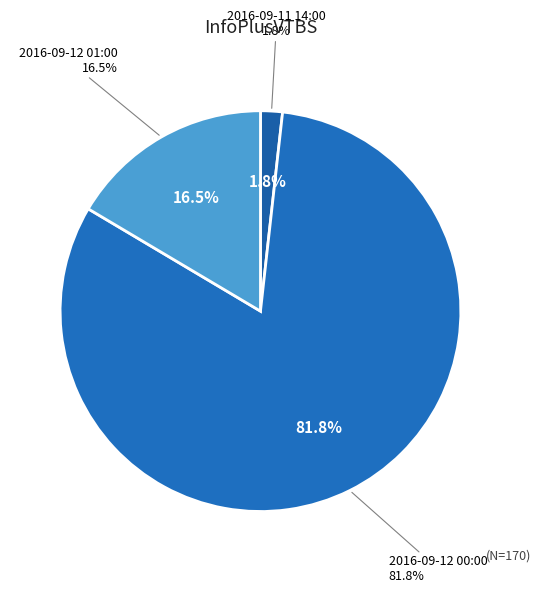

What percentage is NOT represented by 2016-09-12 01:00?

83.5%